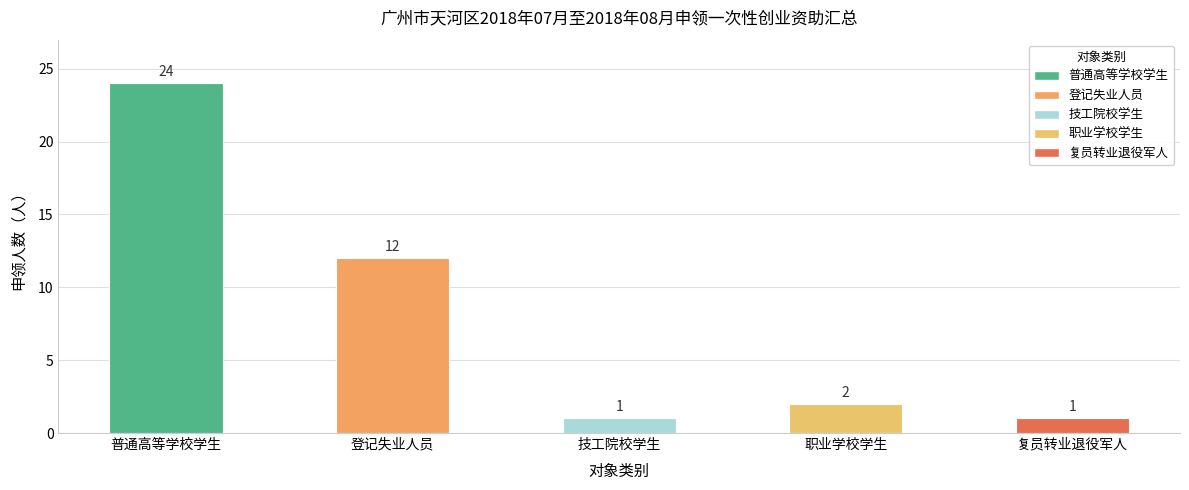

Are the bars grouped side by side (vs. stacked)?

No